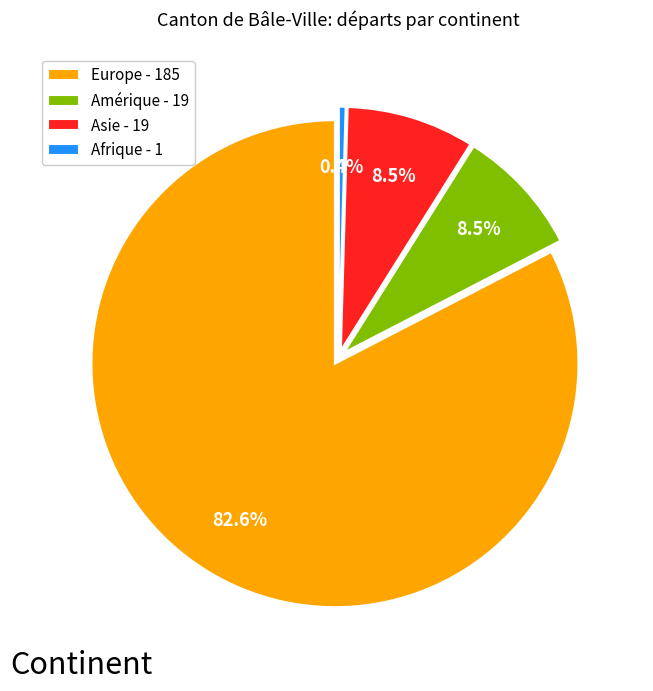

Is there a majority slice in this chart?

Yes